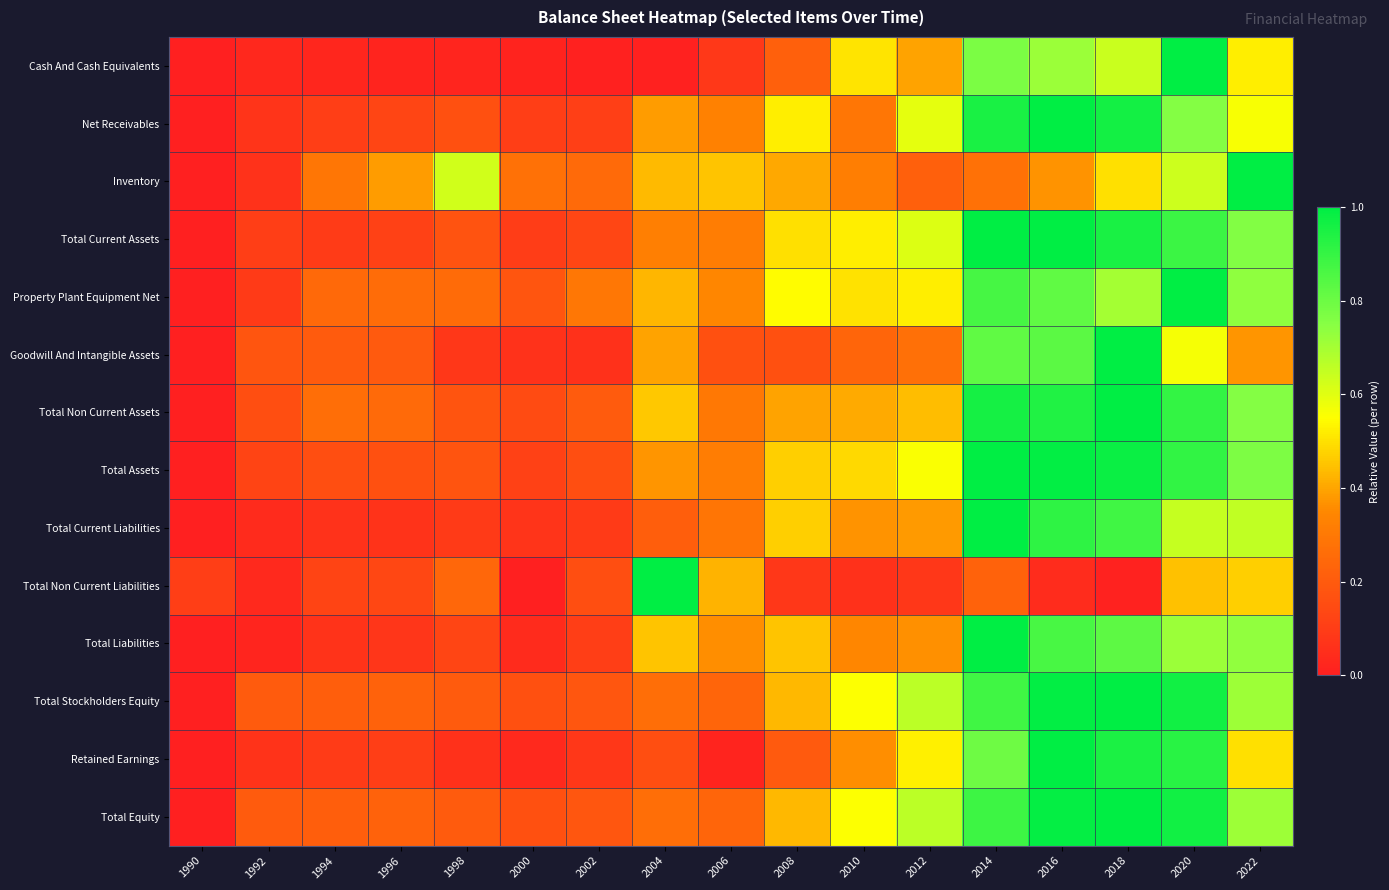

Which series has the largest range (max minus min)?

Cash And Cash Equivalents